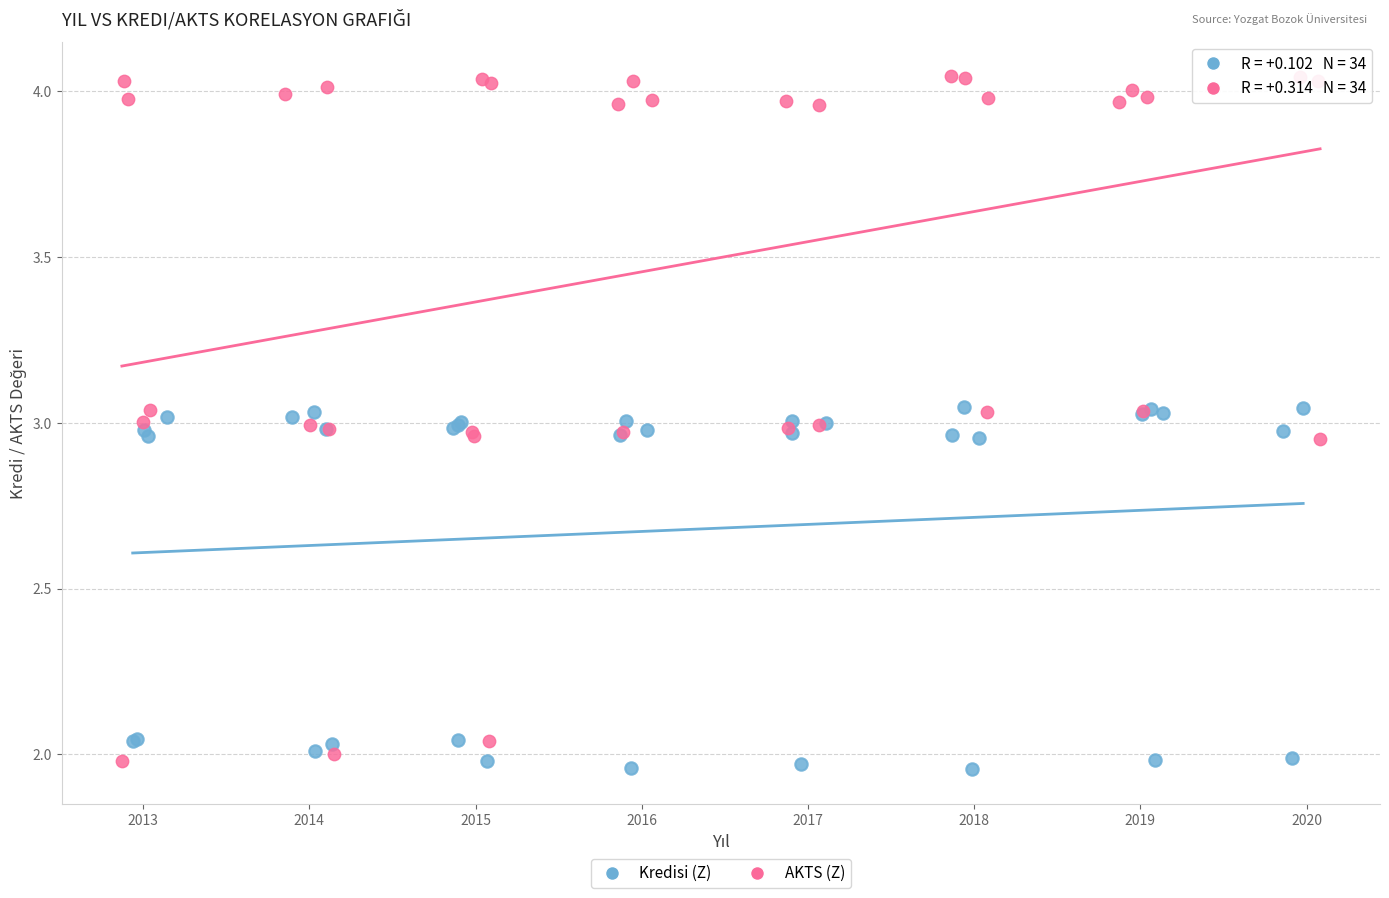

Which series has the widest spread of Y values?

AKTS (Z)